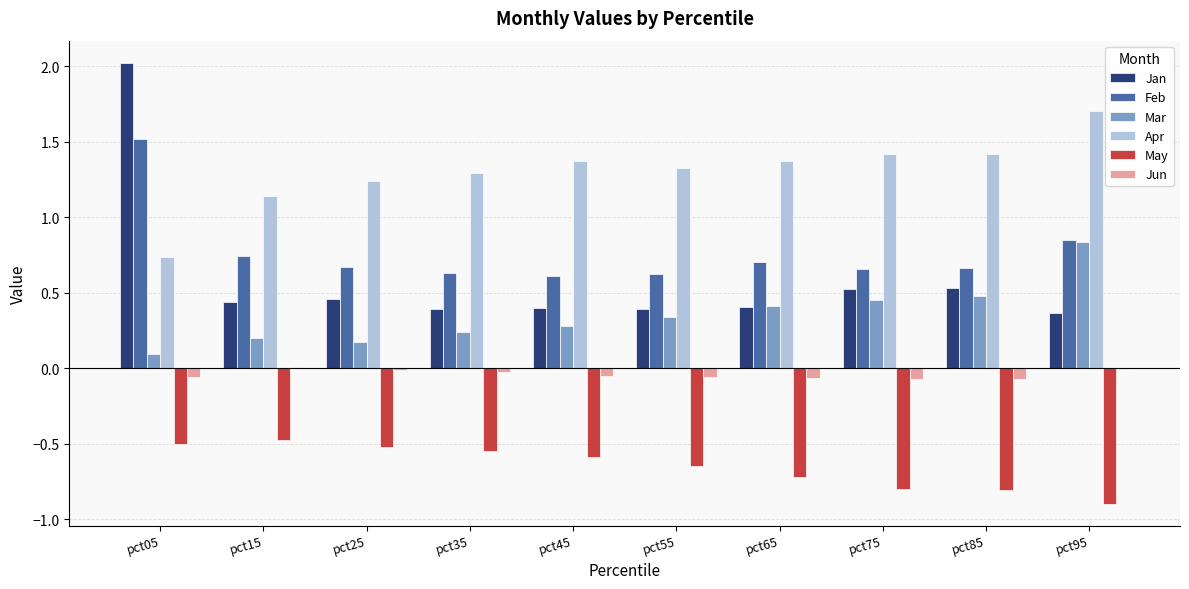

Which series changed the most between pct55 and pct95?

Mar